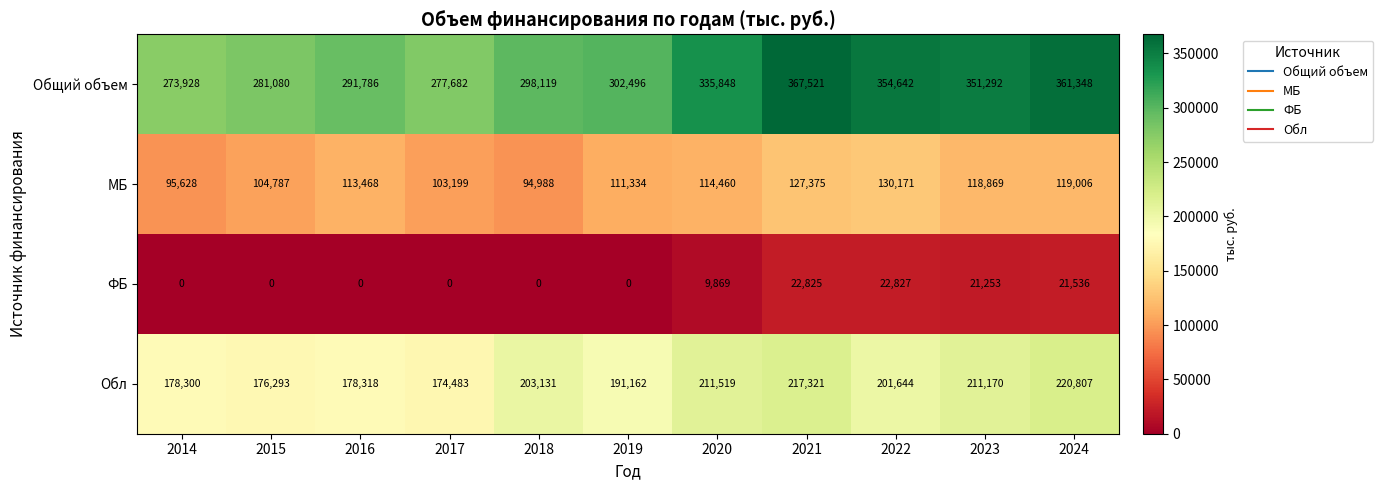

The Общий объем series shows 354642 at 2022. True or false?

True